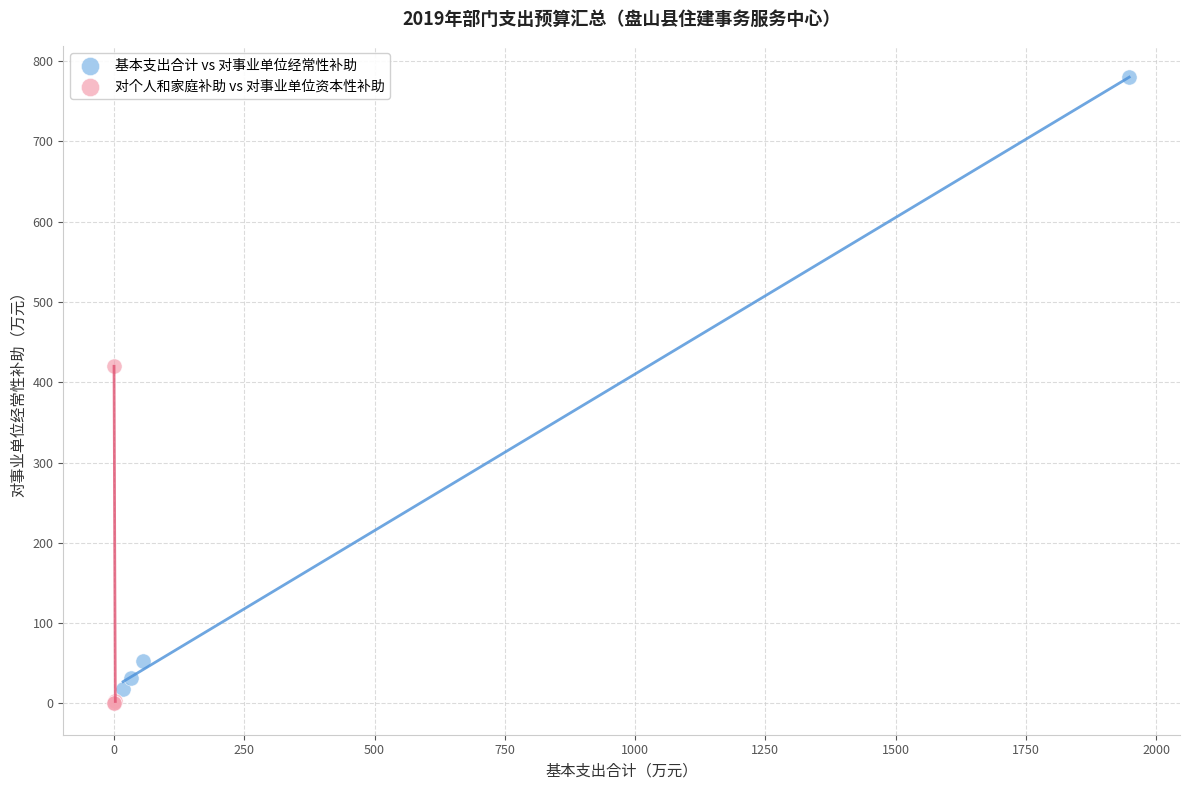

Which series has the widest spread of Y values?

基本支出合计 vs 对事业单位经常性补助